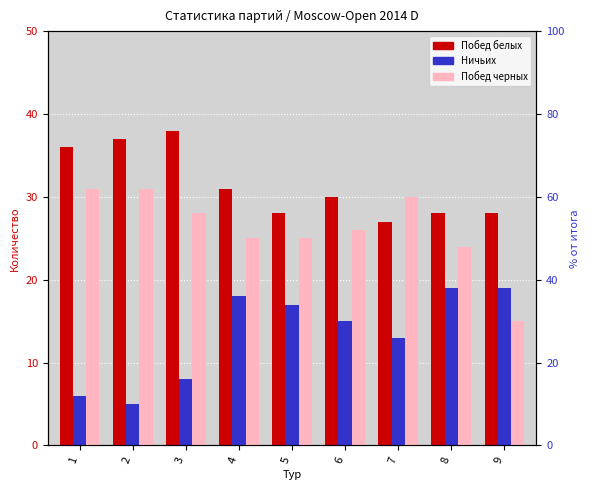

Where is Ничьих nearest to the value 12?

7